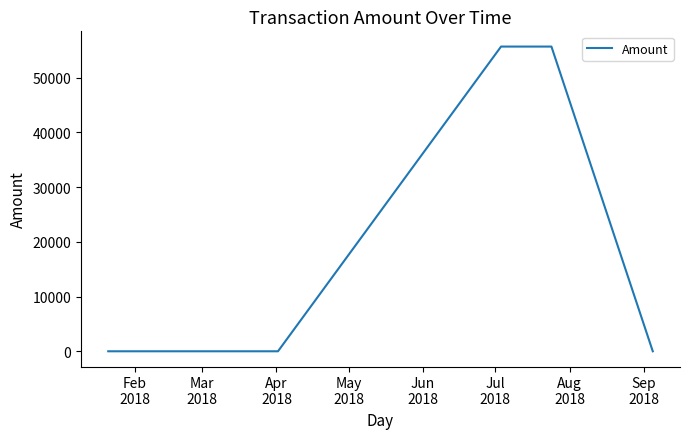

What is the greatest value displayed?

55678.0